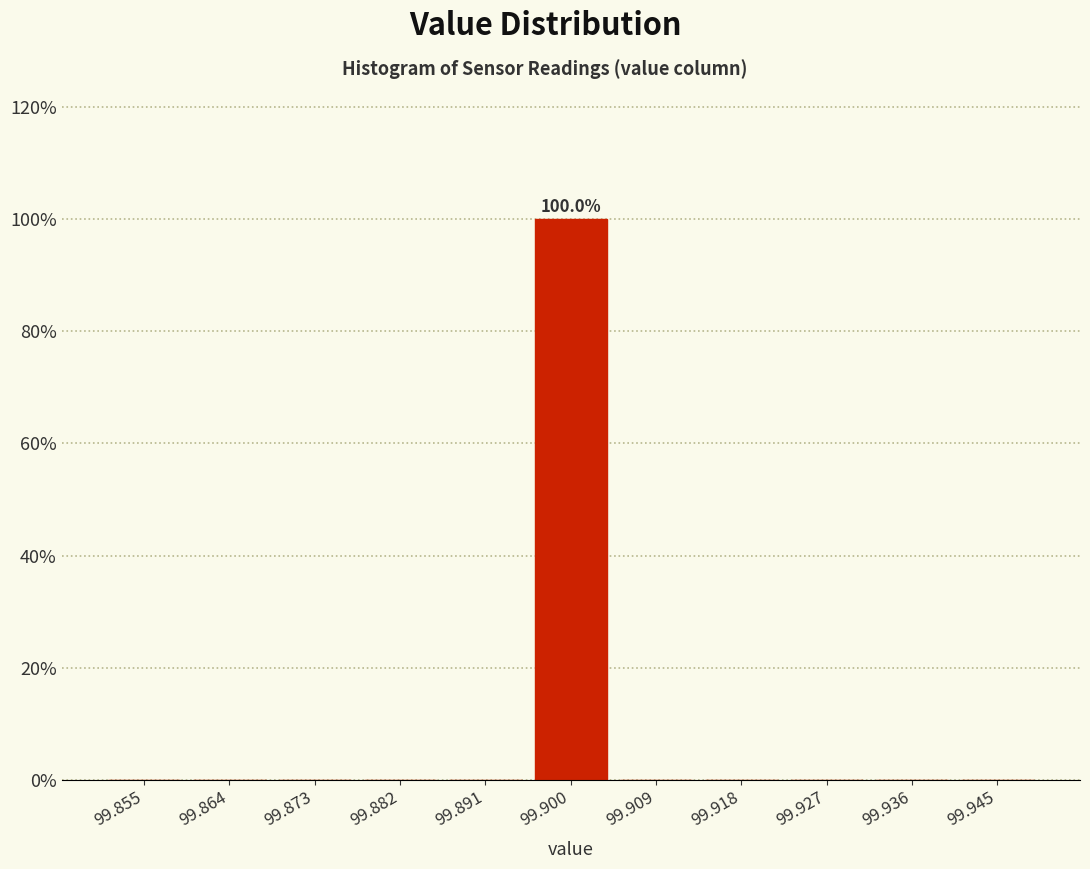

Over which range of the x-axis is the bar tallest?

99.895 to 99.905